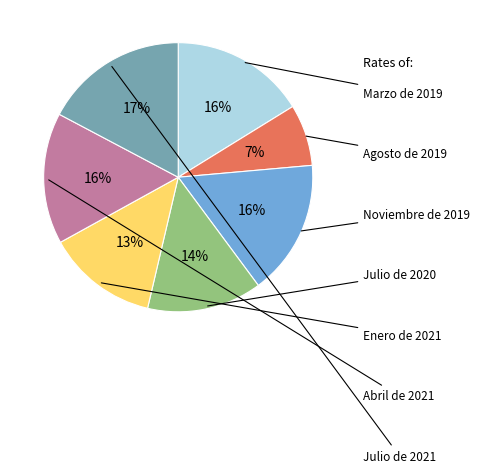

Is there a majority slice in this chart?

No